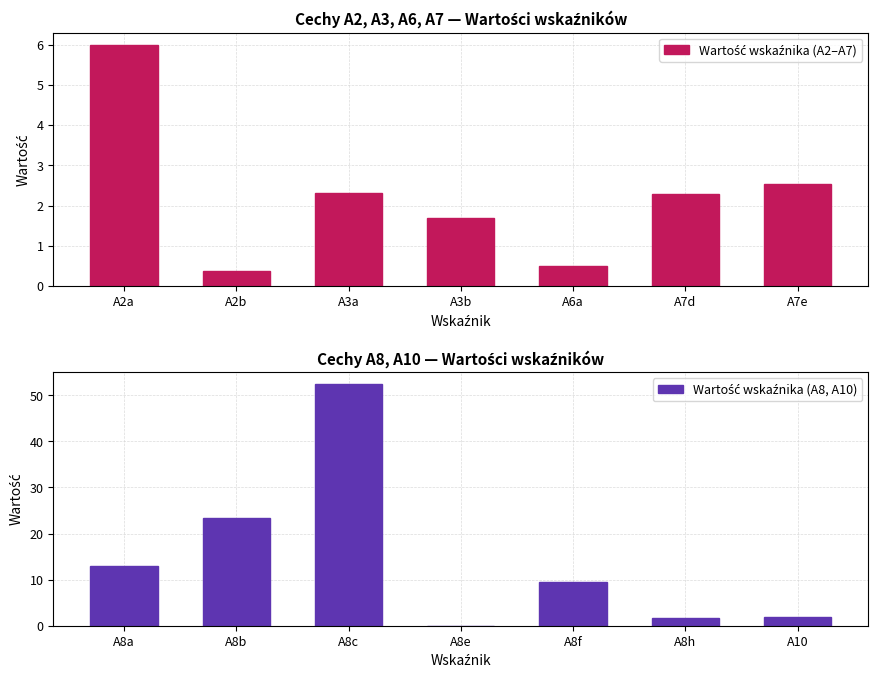

Count the number of categories in the chart.

7